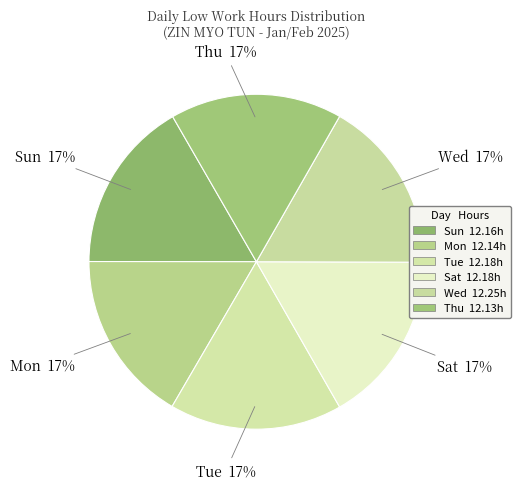

To the nearest percent, what is the combined percentage of Thu and Sat?

33%